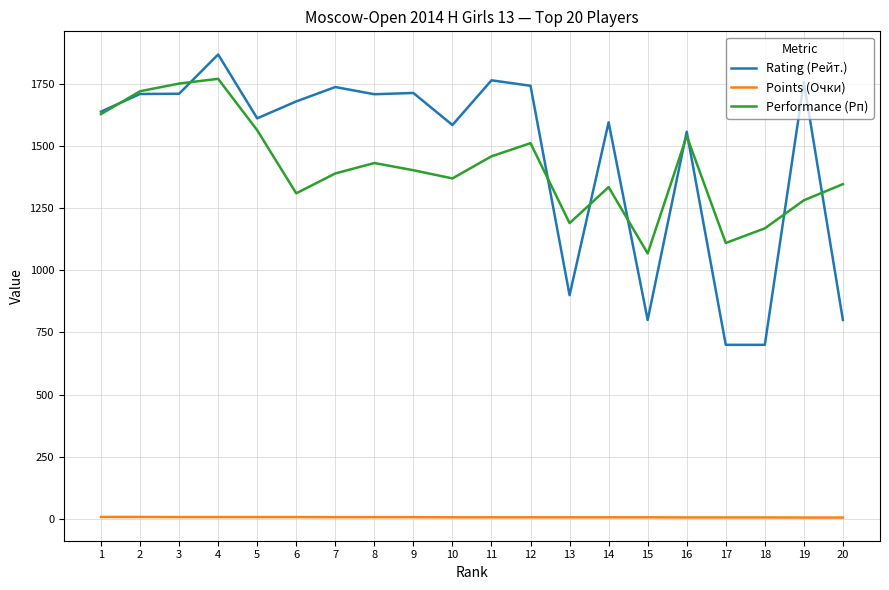

Which series has the widest spread of values?

Rating (Рейт.)